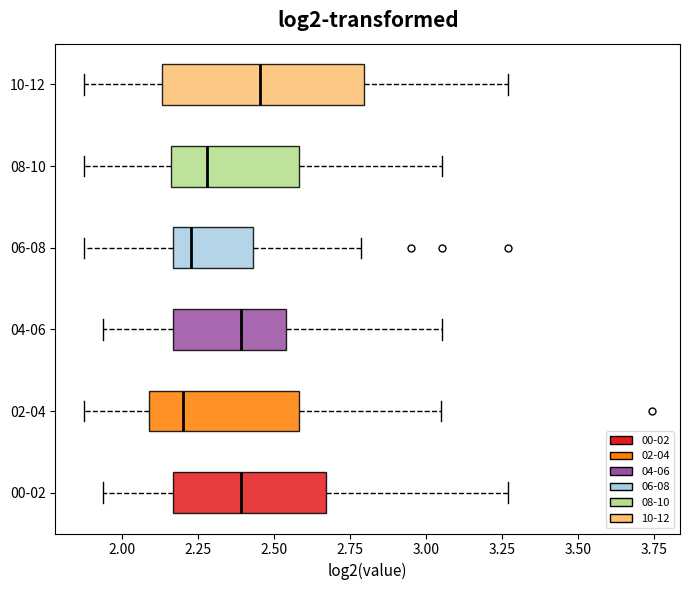

Where is the right edge of the box for 06-08 on the x-axis? The values are not printed on the chart, so give them approximately, as read against the axis.

2.45